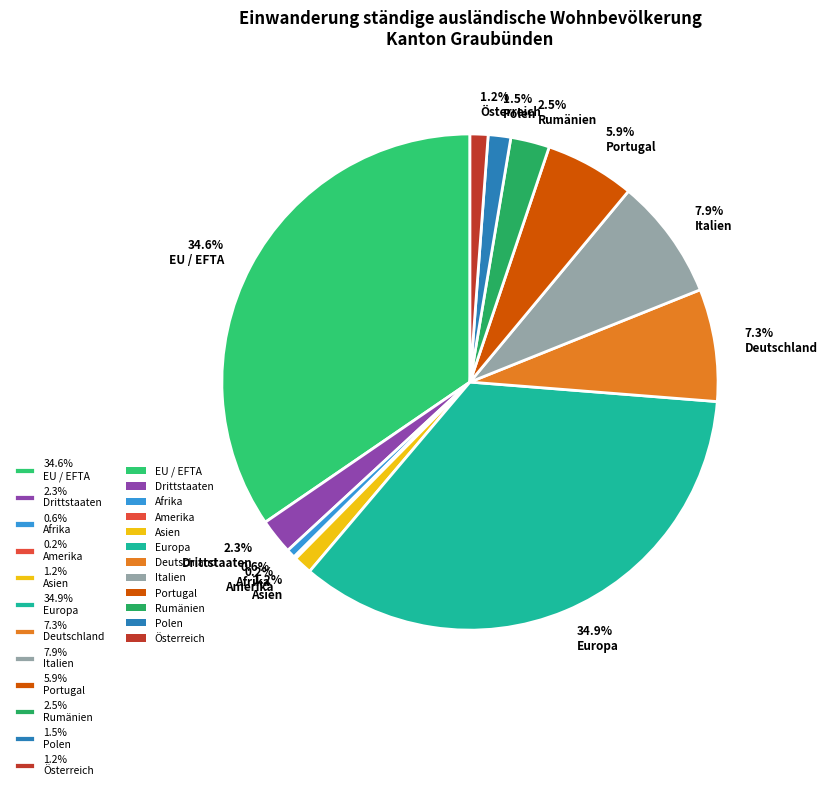

Which has a higher value, 34.6% EU / EFTA or 0.6% Afrika?

34.6% EU / EFTA